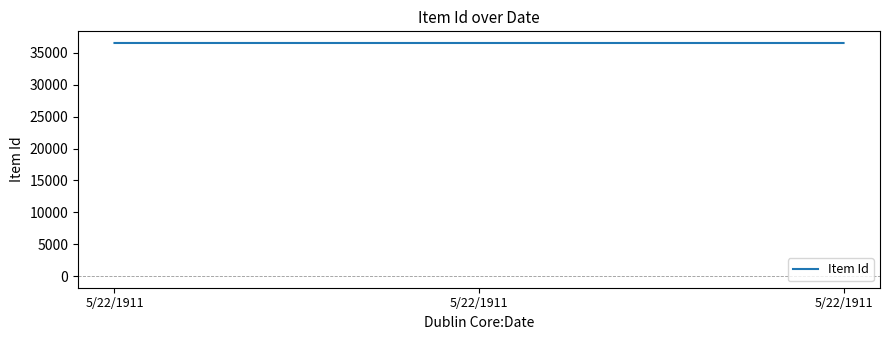

Reading right to left, list all the values displayed in this chart.

5/22/1911=36544	5/22/1911=36545	5/22/1911=36546